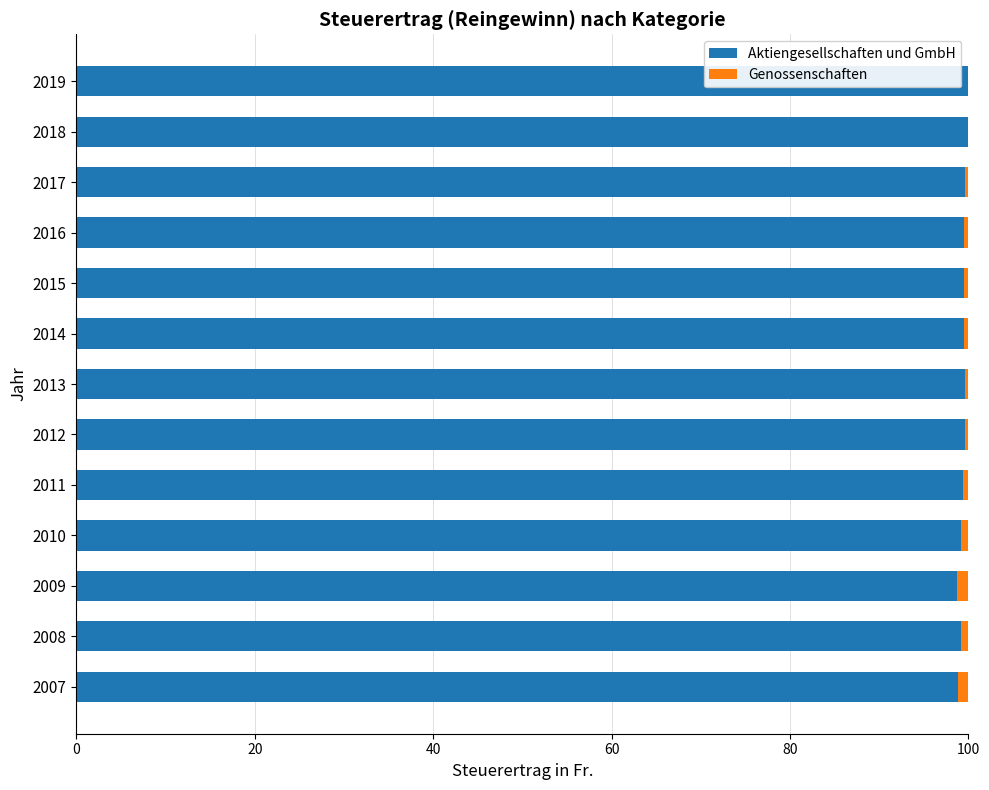

What is the sum of all Aktiengesellschaften und GmbH values?

1292.7